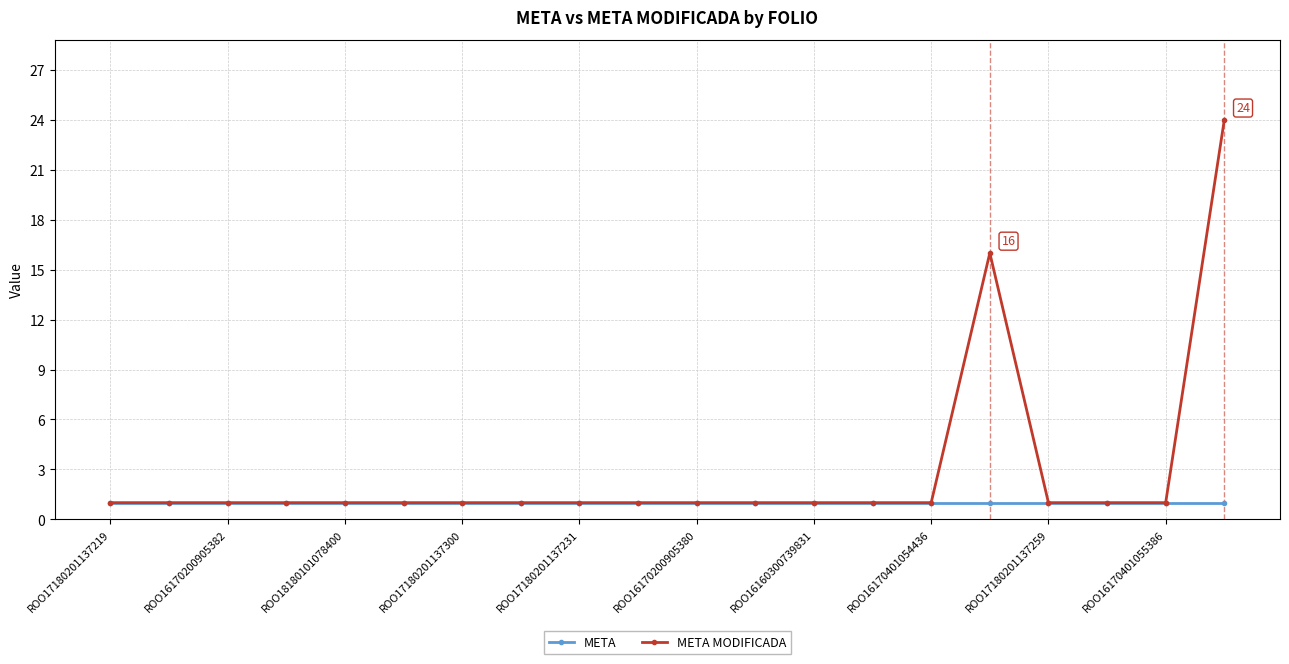

What is the difference between the second highest and minimum values in the META MODIFICADA series?

15